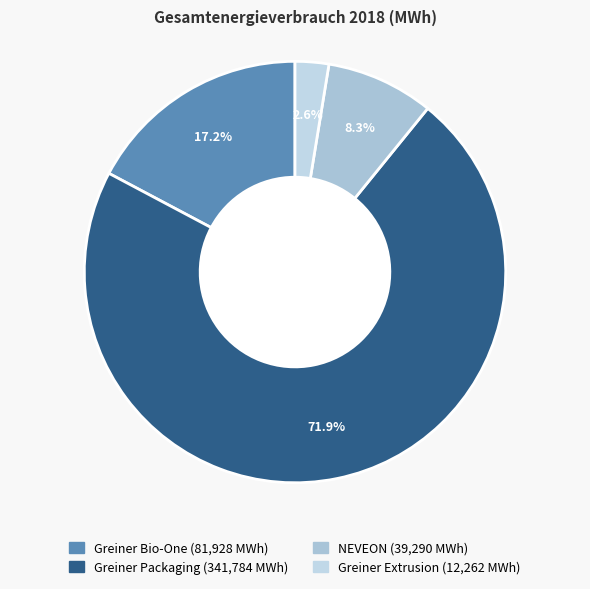

Which category has the biggest portion of the pie?

Greiner Packaging